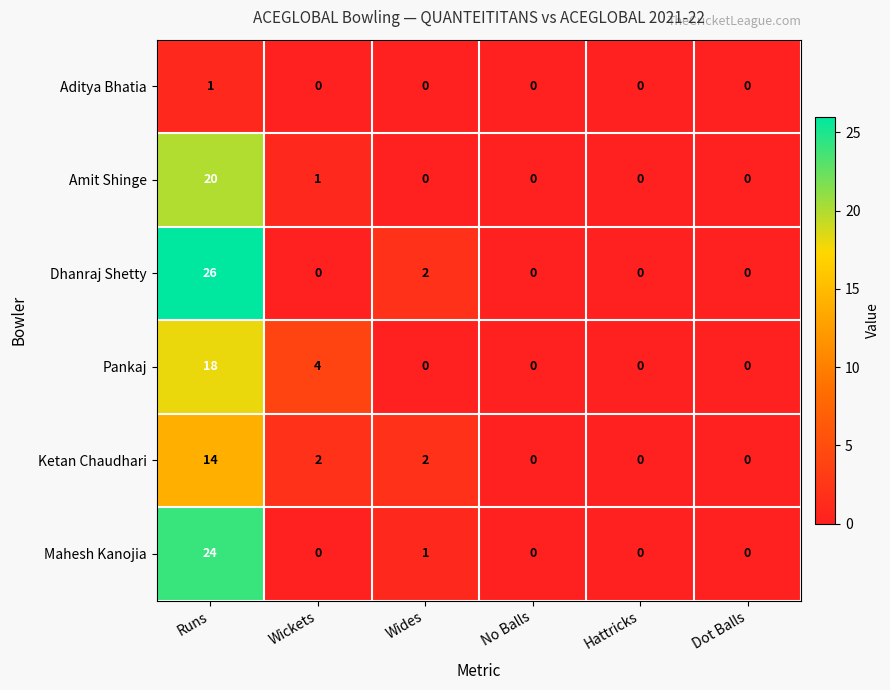

Count the number of categories in the chart.

6